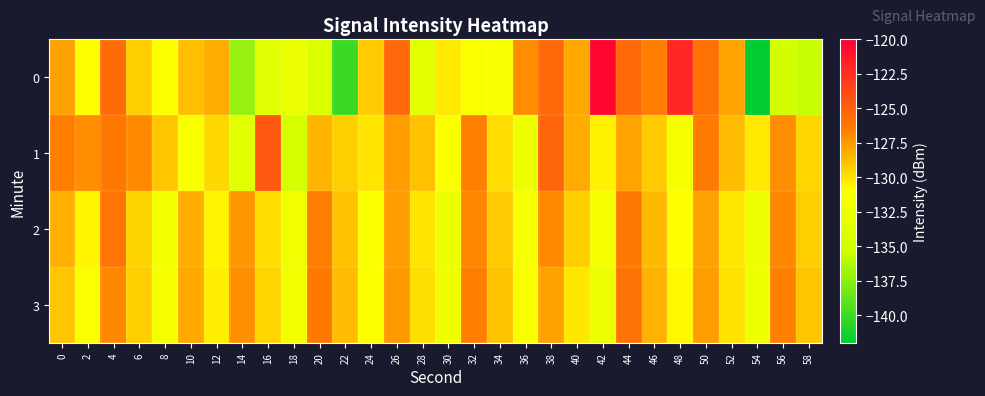

At 4, list the series in order from smallest to largest.

3, 1, 2, 0